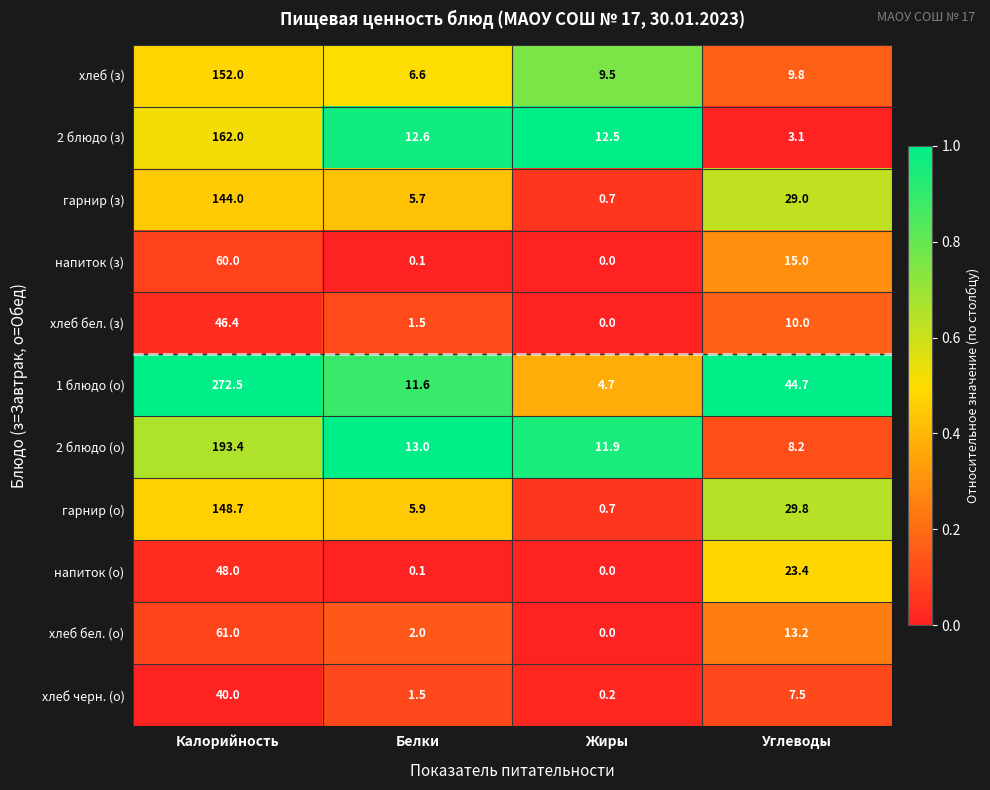

What is the highest value of the напиток (о) series?

48.0